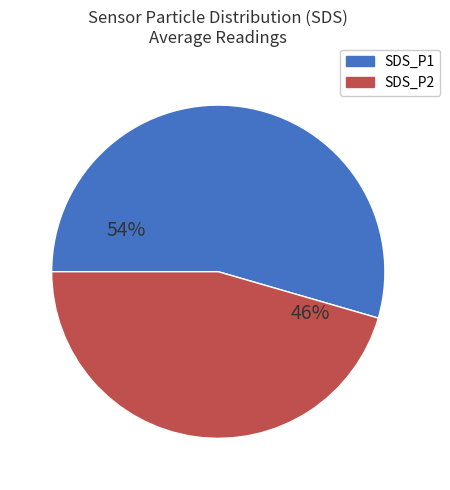

To the nearest percent, what percentage of the pie is SDS_P2?

46%